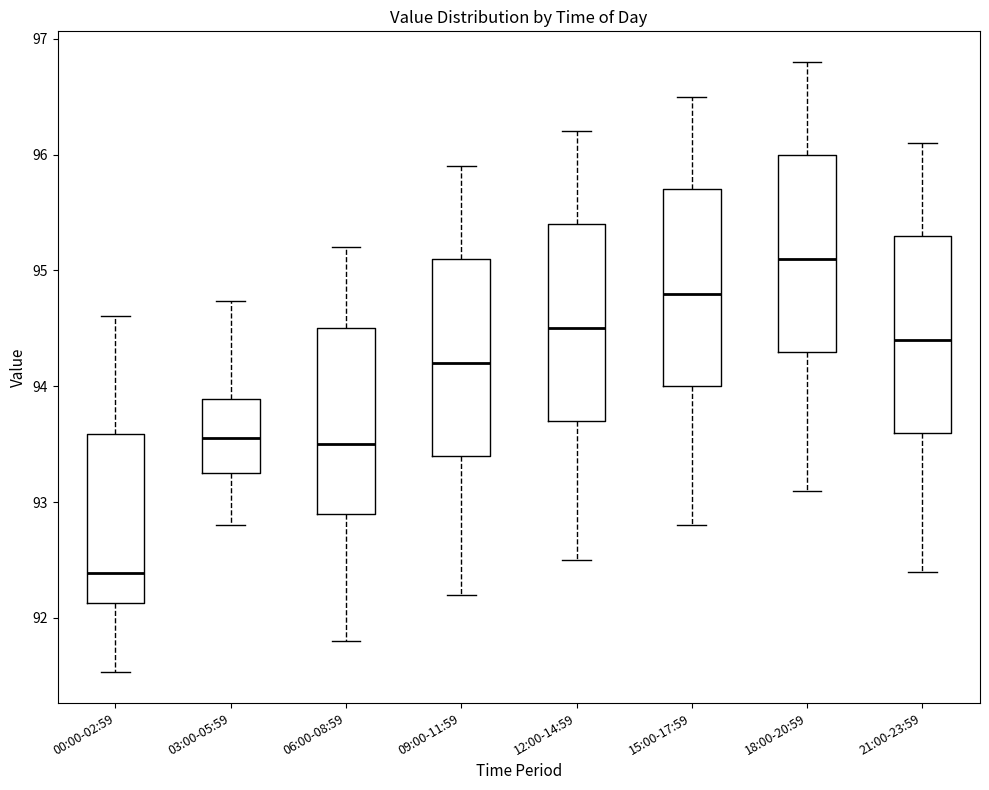

Reading left to right, read every box against the y-axis: the position of its median line, the range the box covers, and the ends of its whiskers. The values are not printed on the chart, so give them approximately, as read against the axis.

00:00-02:59: median 92.4, box 92.1 to 93.6, whiskers 91.5 to 94.6
03:00-05:59: median 93.6, box 93.3 to 93.9, whiskers 92.8 to 94.7
06:00-08:59: median 93.5, box 92.9 to 94.5, whiskers 91.8 to 95.2
09:00-11:59: median 94.2, box 93.4 to 95.1, whiskers 92.2 to 95.9
12:00-14:59: median 94.5, box 93.7 to 95.4, whiskers 92.5 to 96.2
15:00-17:59: median 94.8, box 94.0 to 95.7, whiskers 92.8 to 96.5
18:00-20:59: median 95.1, box 94.3 to 96.0, whiskers 93.1 to 96.8
21:00-23:59: median 94.4, box 93.6 to 95.3, whiskers 92.4 to 96.1